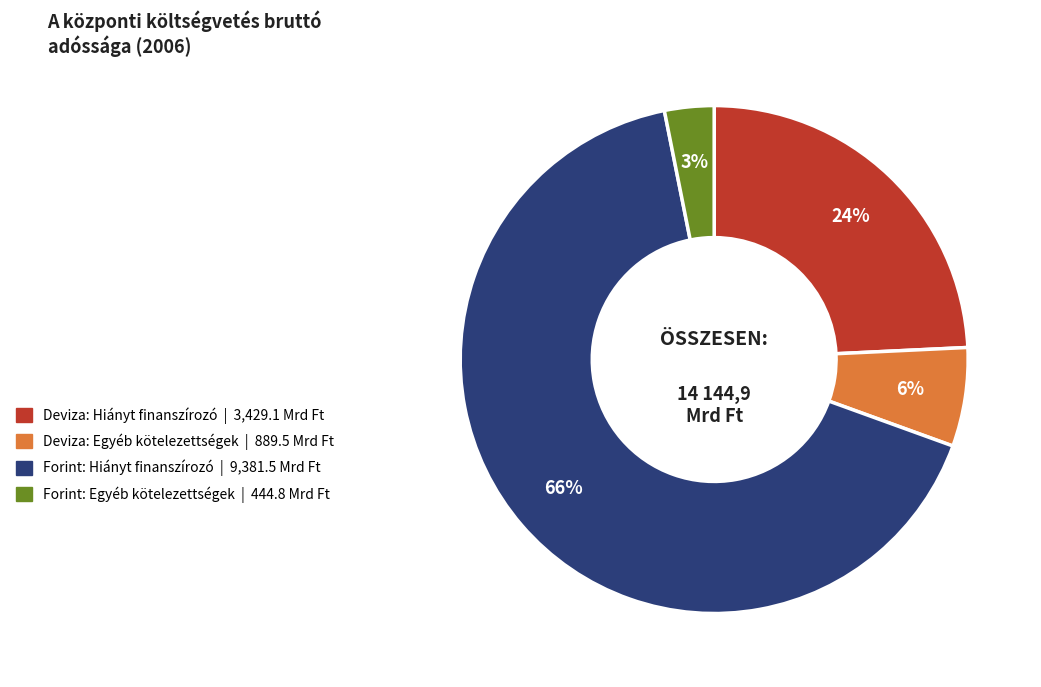

Is there a majority slice in this chart?

Yes